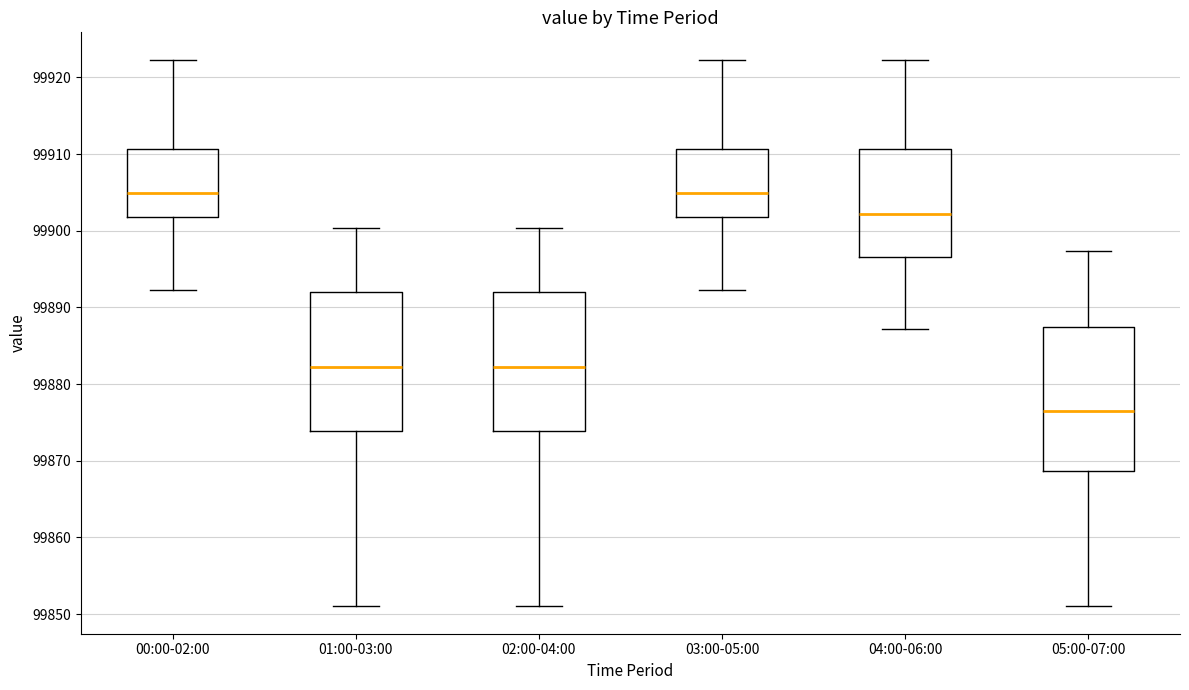

Where does the lower whisker of the box for 03:00-05:00 end on the y-axis? The values are not printed on the chart, so give them approximately, as read against the axis.

99892